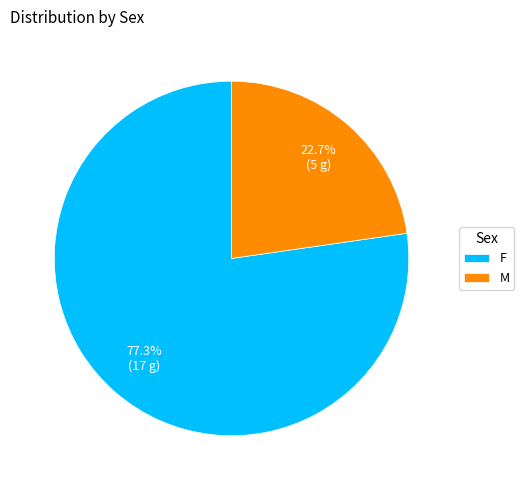

Rank the categories by value from highest to lowest.

F, M